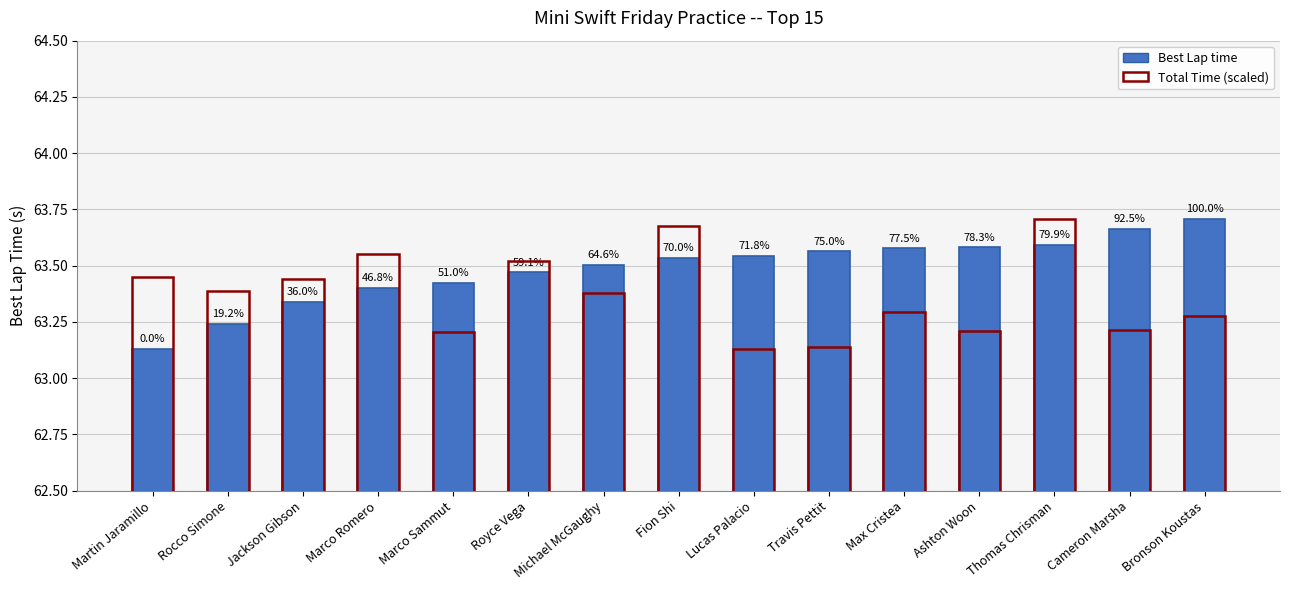

Reading left to right, what are all the values shown in this chart?

Best Lap time: Martin Jaramillo=63.1	Rocco Simone=63.2	Jackson Gibson=63.3	Marco Romero=63.4	Marco Sammut=63.4	Royce Vega=63.5	Michael McGaughy=63.5	Fion Shi=63.5	Lucas Palacio=63.5	Travis Pettit=63.6	Max Cristea=63.6	Ashton Woon=63.6	Thomas Chrisman=63.6	Cameron Marsha=63.7	Bronson Koustas=63.7
Total Time (scaled): Martin Jaramillo=63.4	Rocco Simone=63.4	Jackson Gibson=63.4	Marco Romero=63.6	Marco Sammut=63.2	Royce Vega=63.5	Michael McGaughy=63.4	Fion Shi=63.7	Lucas Palacio=63.1	Travis Pettit=63.1	Max Cristea=63.3	Ashton Woon=63.2	Thomas Chrisman=63.7	Cameron Marsha=63.2	Bronson Koustas=63.3